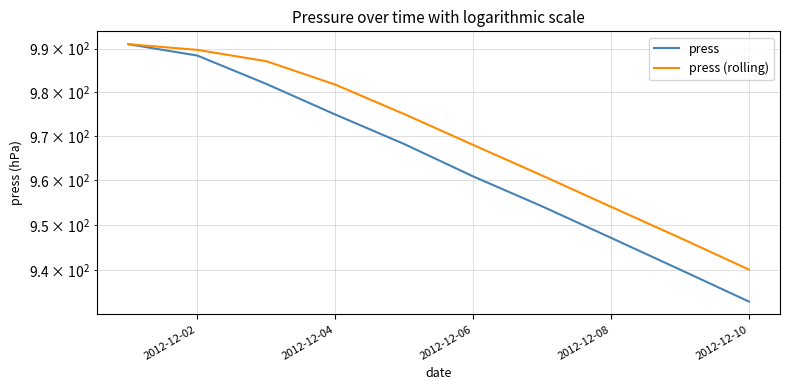

What is the smallest value displayed?

933.1